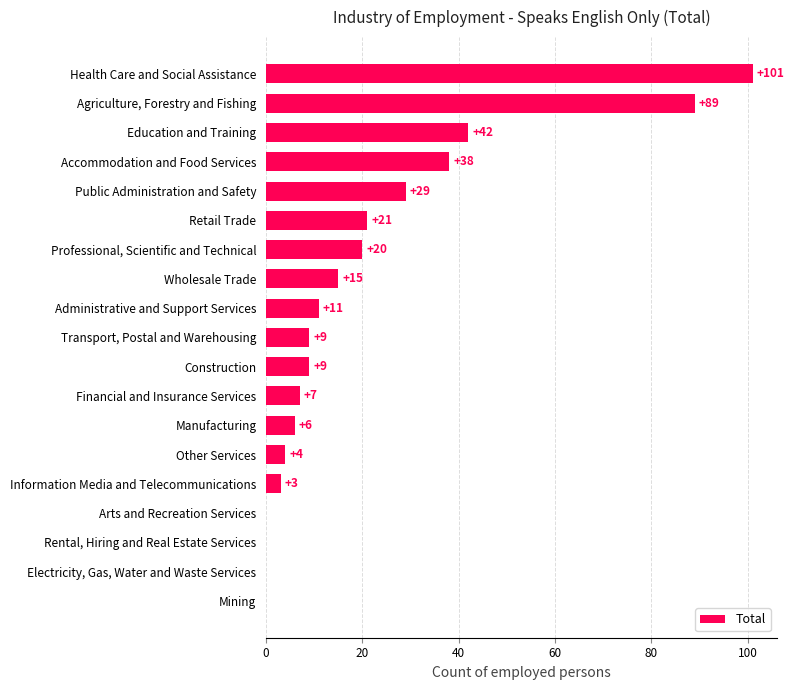

Reading bottom to top, what are all the values shown in this chart?

Mining=0	Electricity, Gas, Water and Waste Services=0	Rental, Hiring and Real Estate Services=0	Arts and Recreation Services=0	Information Media and Telecommunications=3	Other Services=4	Manufacturing=6	Financial and Insurance Services=7	Construction=9	Transport, Postal and Warehousing=9	Administrative and Support Services=11	Wholesale Trade=15	Professional, Scientific and Technical=20	Retail Trade=21	Public Administration and Safety=29	Accommodation and Food Services=38	Education and Training=42	Agriculture, Forestry and Fishing=89	Health Care and Social Assistance=101